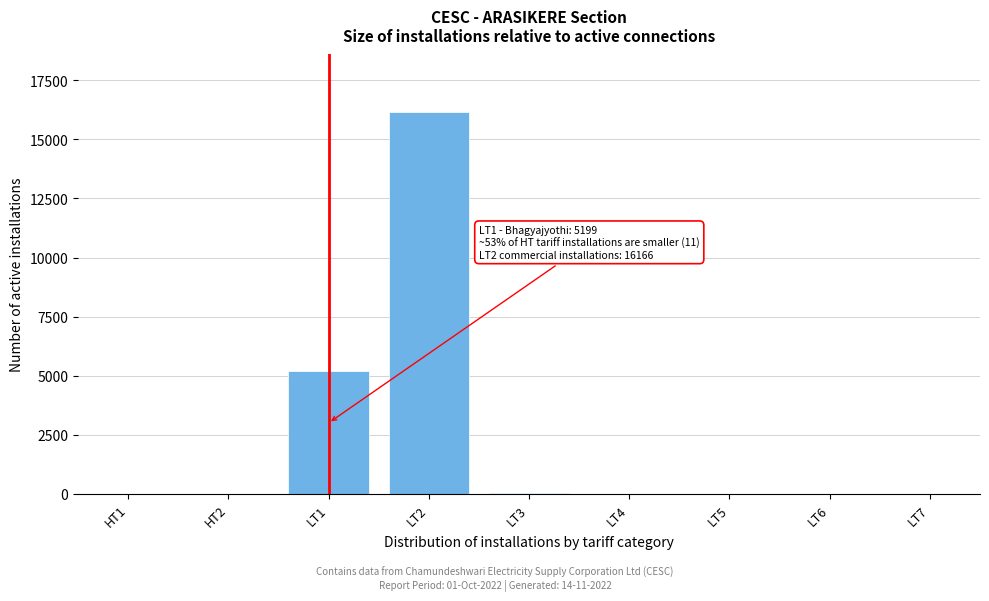

Is it true that the value at LT2 is 22748?

False